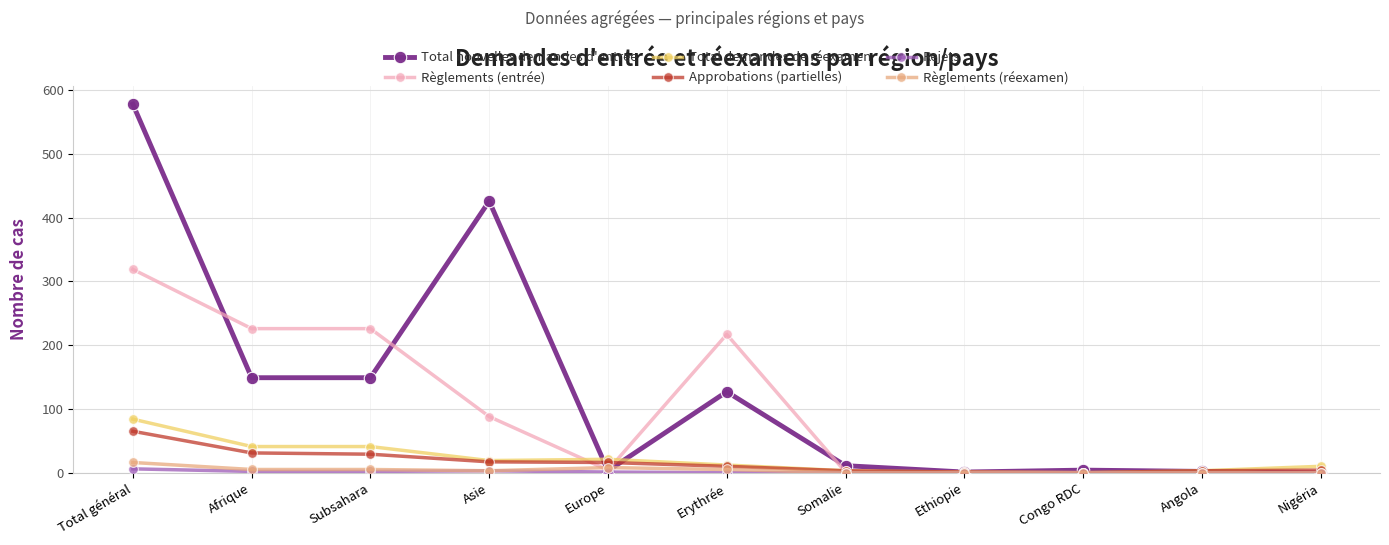

Count the number of data series in this chart.

6